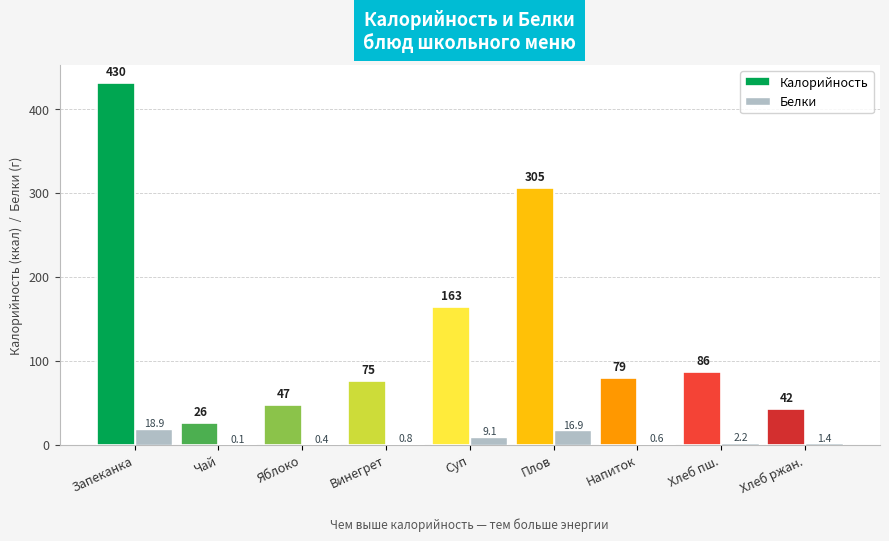

Where does the Белки series first go above 1?

Запеканка